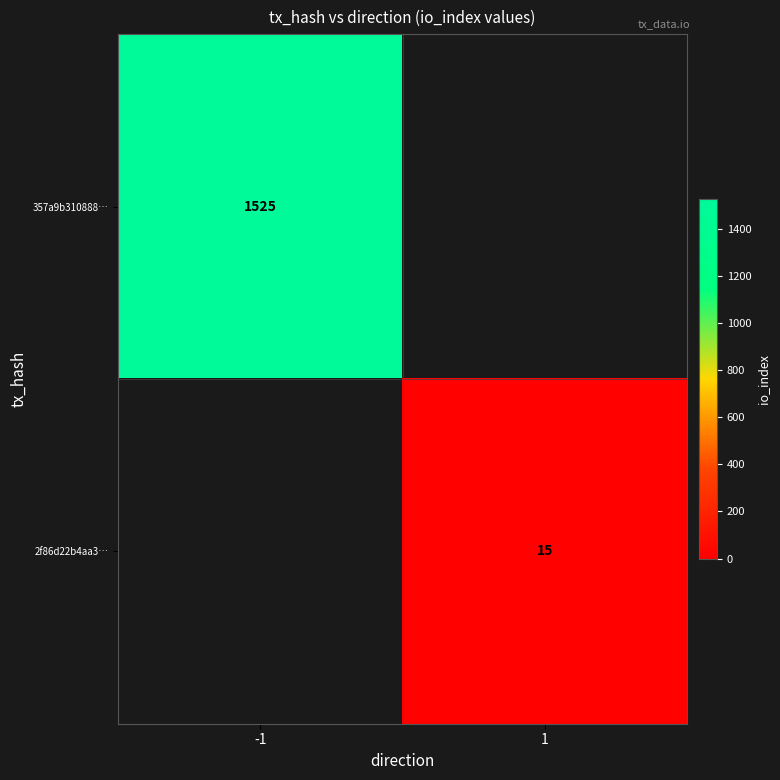

The 357a9b310888… series shows 518 at -1. True or false?

False